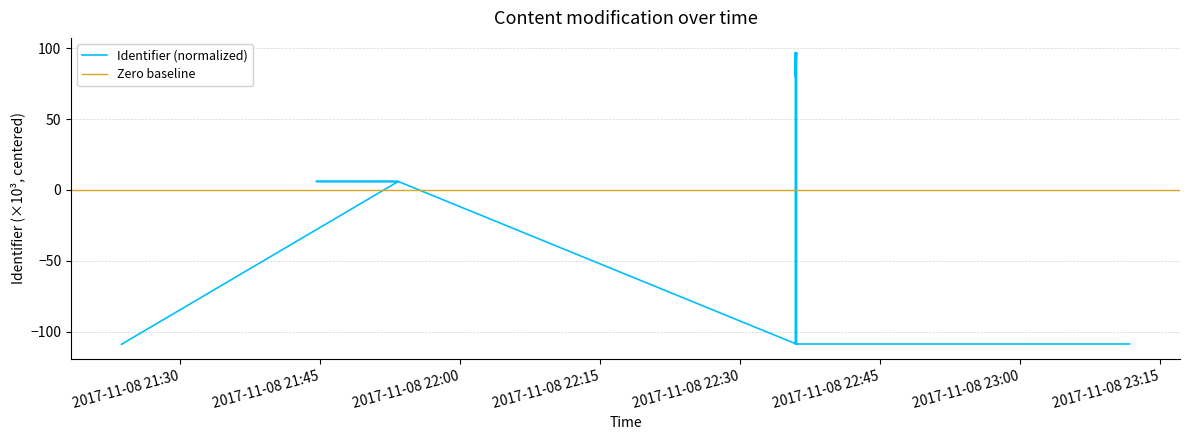

What is the maximum value shown in the chart?

97.0